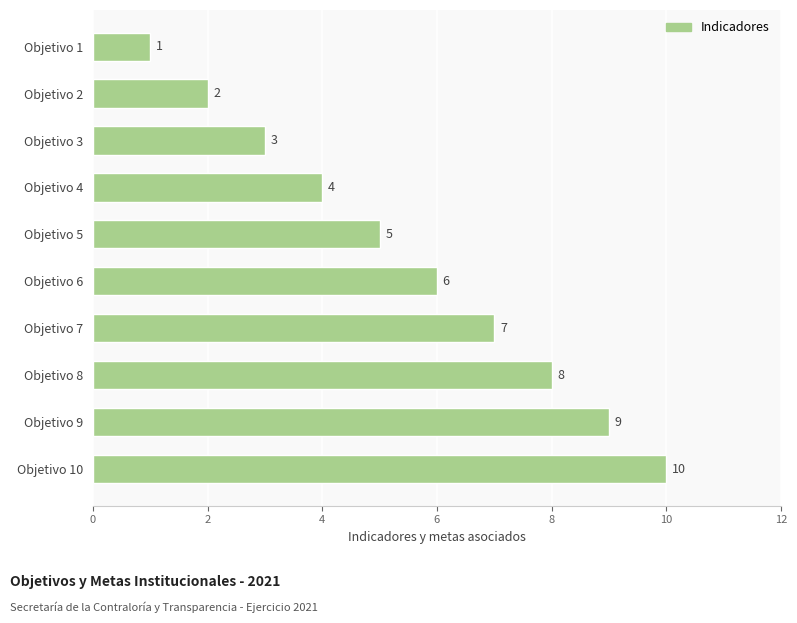

What is the difference between the second highest and second lowest values?

7